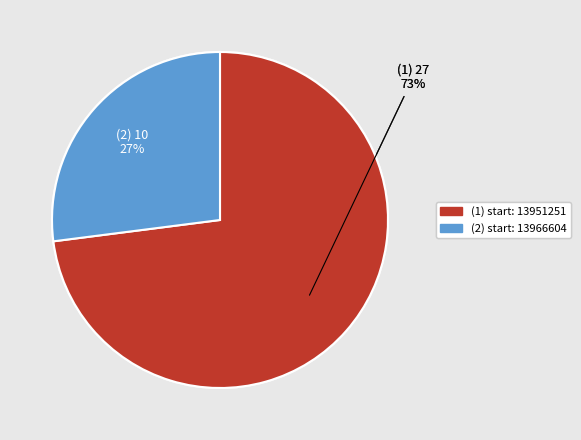

To the nearest percent, what is the difference between the largest and smallest slice percentages?

46%